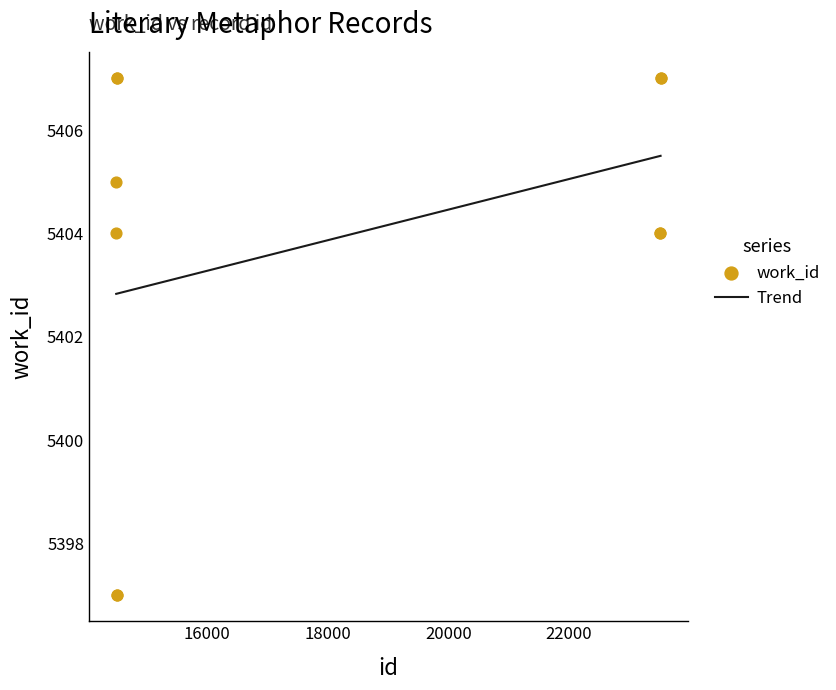

Which has a higher value, 14506 or 23518?

14506